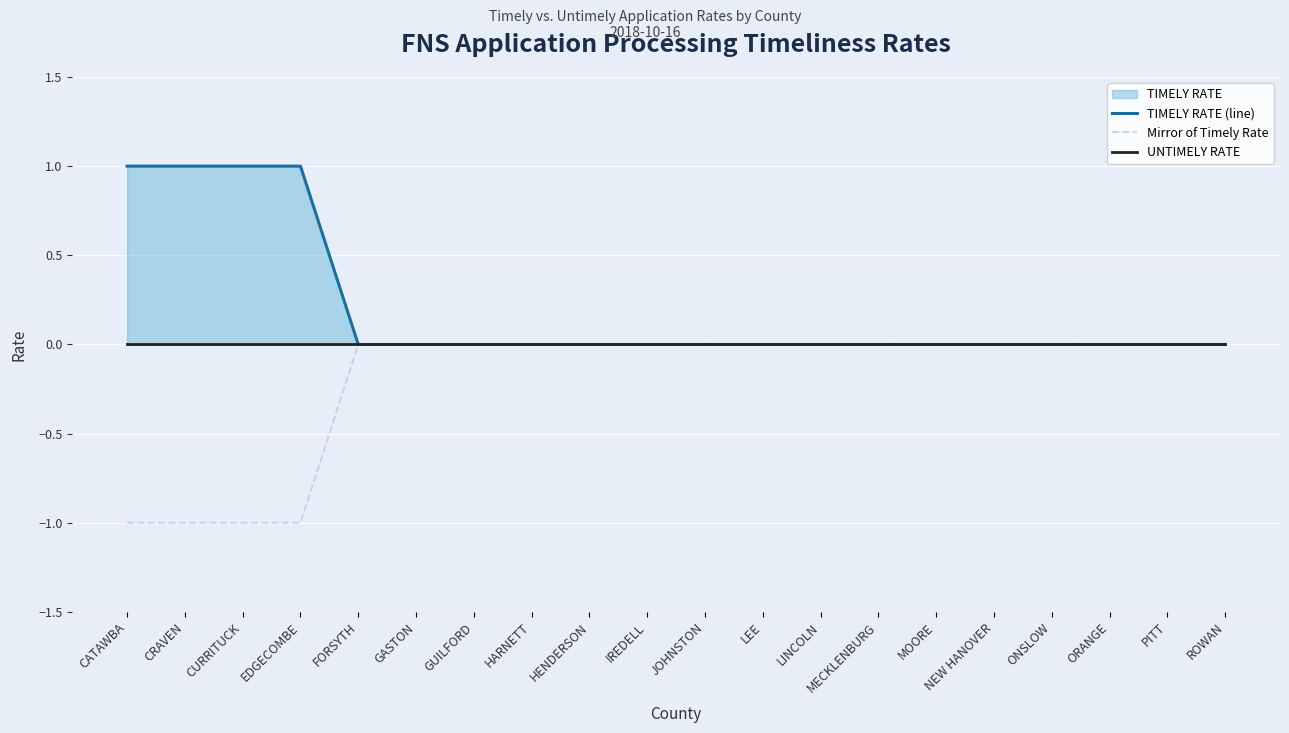

Reading left to right, transcribe all the data shown in this chart.

TIMELY RATE (line): CATAWBA=1	CRAVEN=1	CURRITUCK=1	EDGECOMBE=1	FORSYTH=0	GASTON=0	GUILFORD=0	HARNETT=0	HENDERSON=0	IREDELL=0	JOHNSTON=0	LEE=0	LINCOLN=0	MECKLENBURG=0	MOORE=0	NEW HANOVER=0	ONSLOW=0	ORANGE=0	PITT=0	ROWAN=0
Mirror of Timely Rate: CATAWBA=-1	CRAVEN=-1	CURRITUCK=-1	EDGECOMBE=-1	FORSYTH=0	GASTON=0	GUILFORD=0	HARNETT=0	HENDERSON=0	IREDELL=0	JOHNSTON=0	LEE=0	LINCOLN=0	MECKLENBURG=0	MOORE=0	NEW HANOVER=0	ONSLOW=0	ORANGE=0	PITT=0	ROWAN=0
UNTIMELY RATE: CATAWBA=0	CRAVEN=0	CURRITUCK=0	EDGECOMBE=0	FORSYTH=0	GASTON=0	GUILFORD=0	HARNETT=0	HENDERSON=0	IREDELL=0	JOHNSTON=0	LEE=0	LINCOLN=0	MECKLENBURG=0	MOORE=0	NEW HANOVER=0	ONSLOW=0	ORANGE=0	PITT=0	ROWAN=0